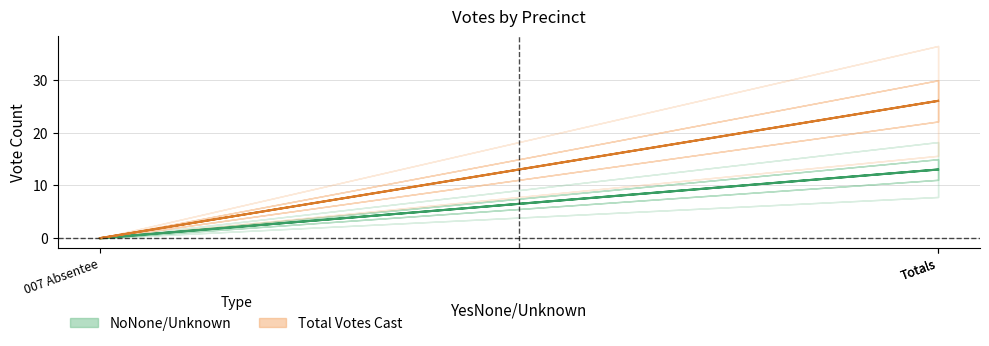

The NoNone/Unknown series shows 0 at 007 Absentee. True or false?

True